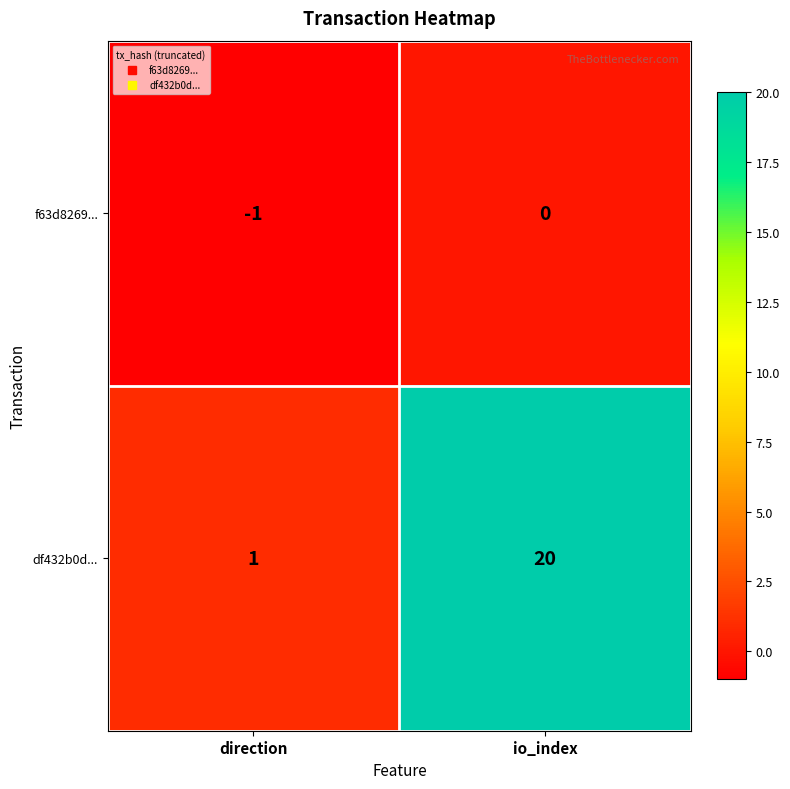

How many distinct data groups are displayed?

2